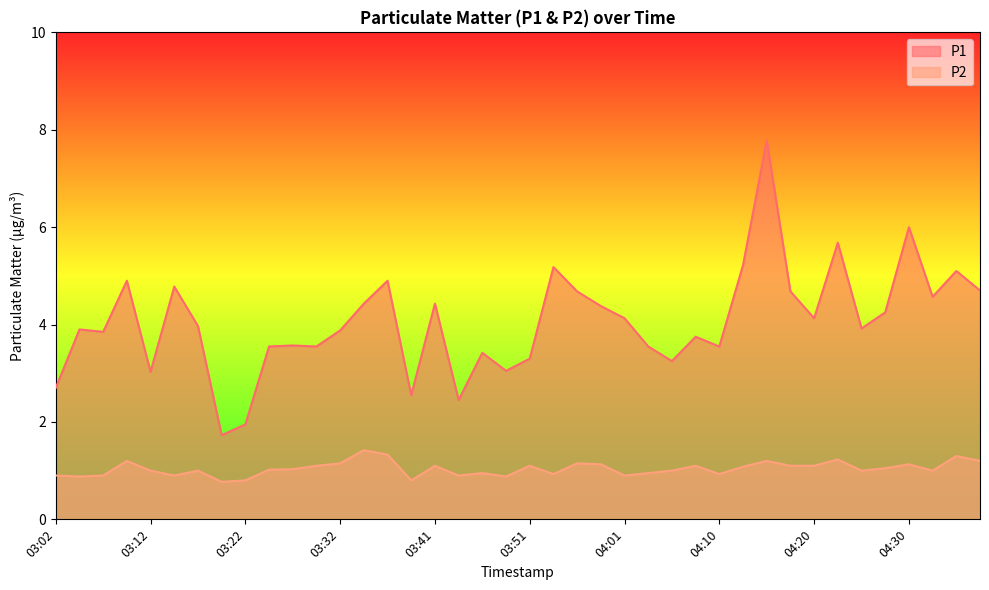

What is the lowest value of the P2 series?

0.8